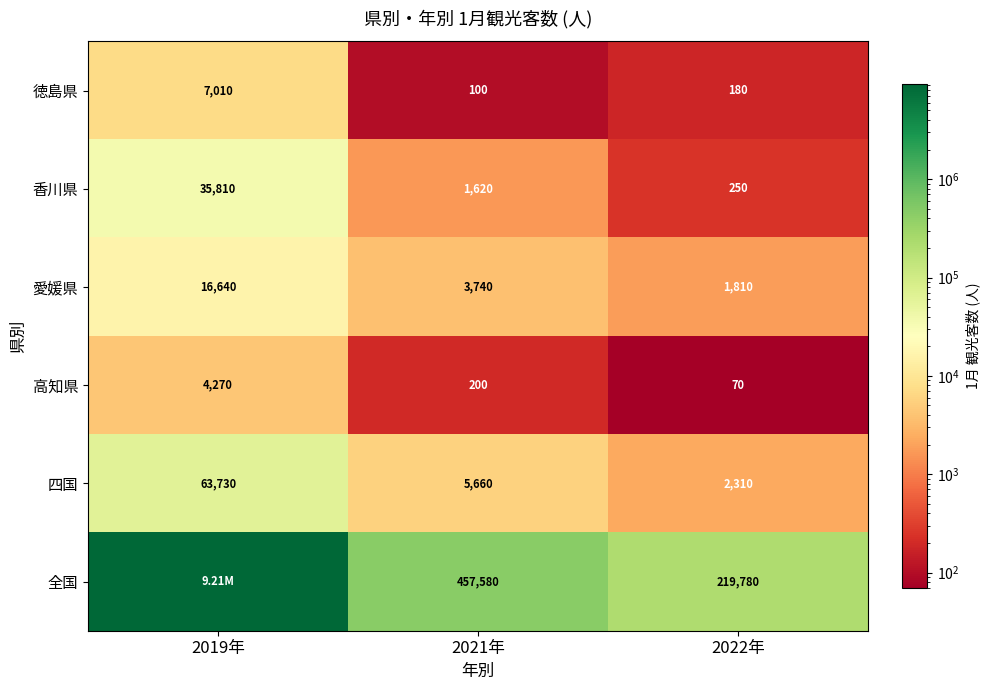

What is the smallest value displayed?

70